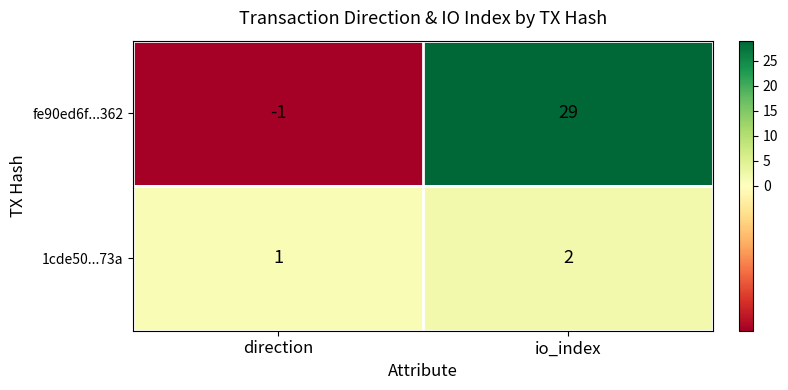

The fe90ed6f...362 series shows 0 at direction. True or false?

False